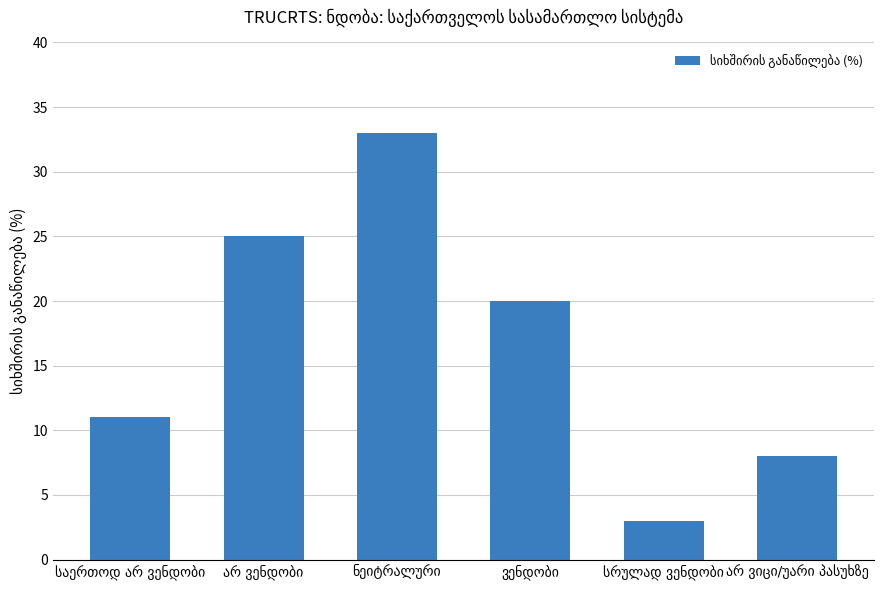

What is the greatest value displayed?

33